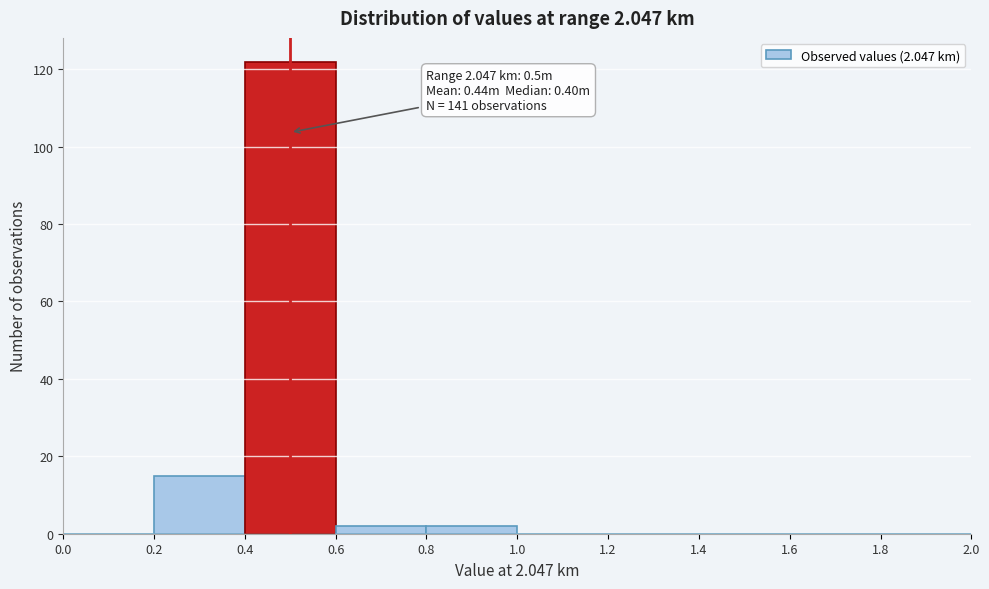

Over which range of the x-axis is the bar tallest?

0.4 to 0.6